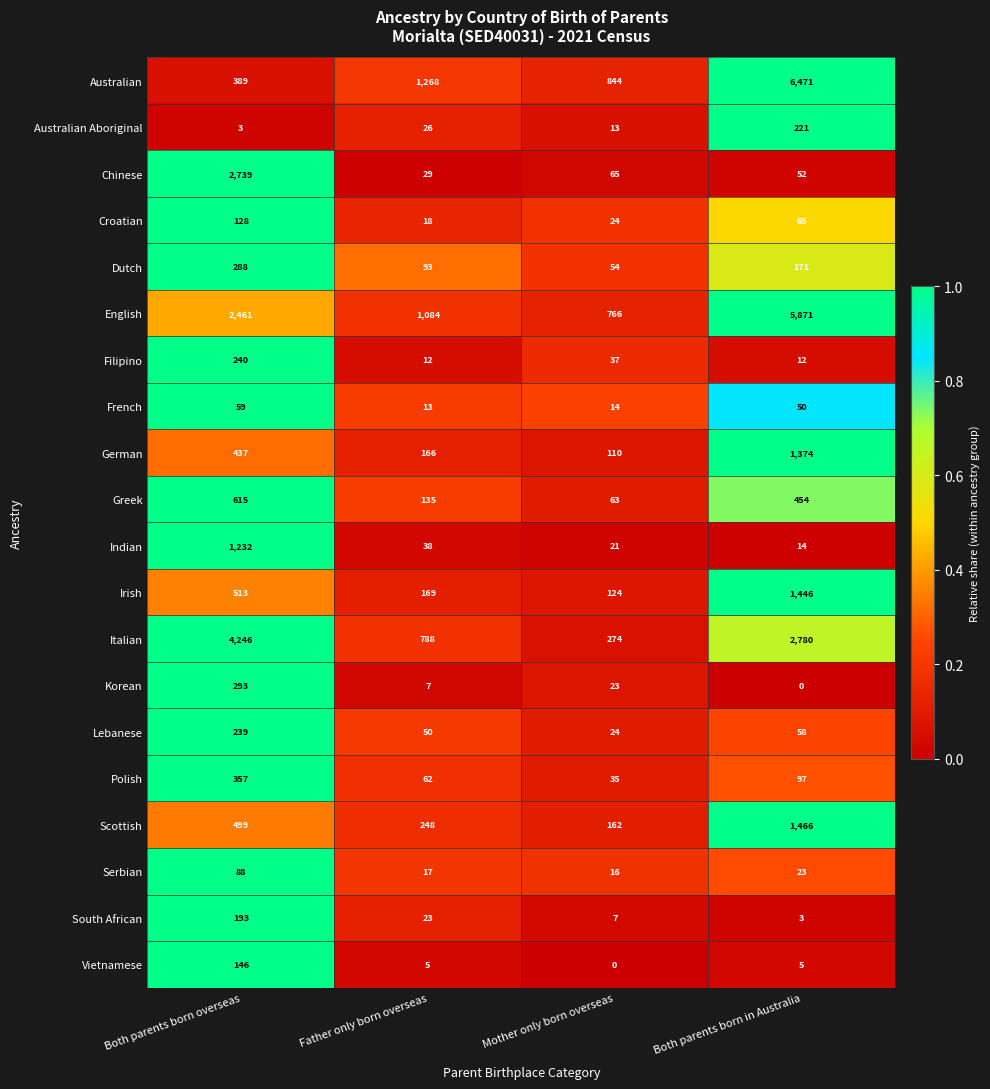

What is the difference between the maximum and minimum values in the Scottish series?

1304